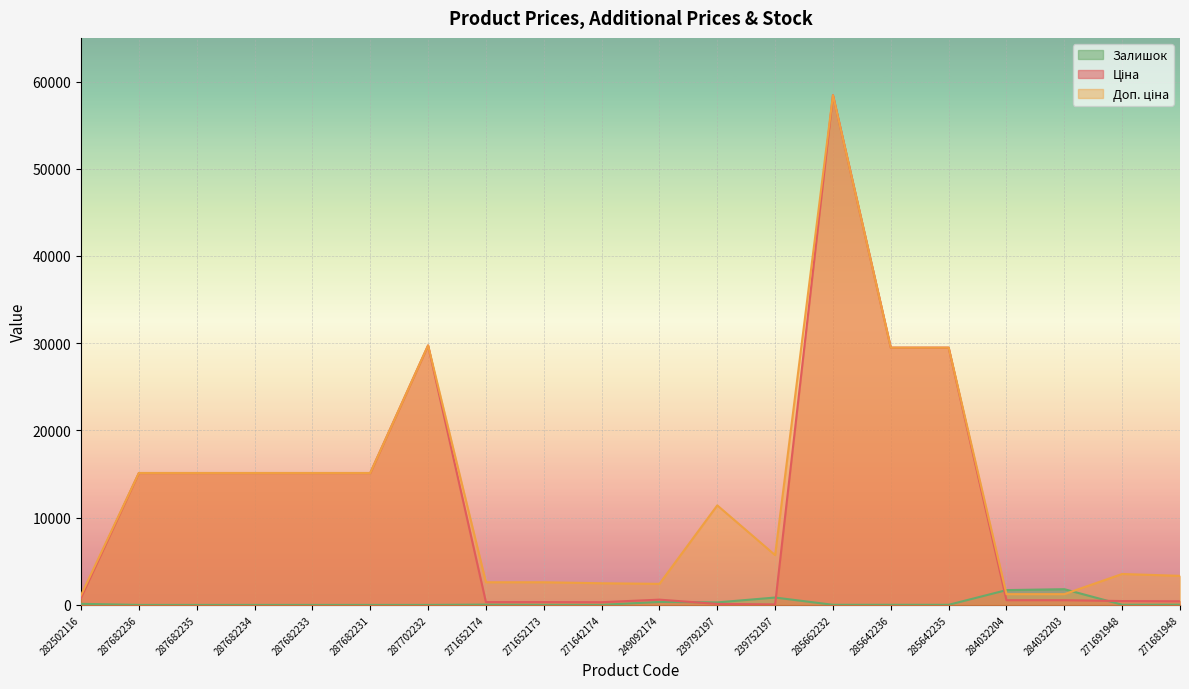

What is the lowest value of the Ціна series?

57.0